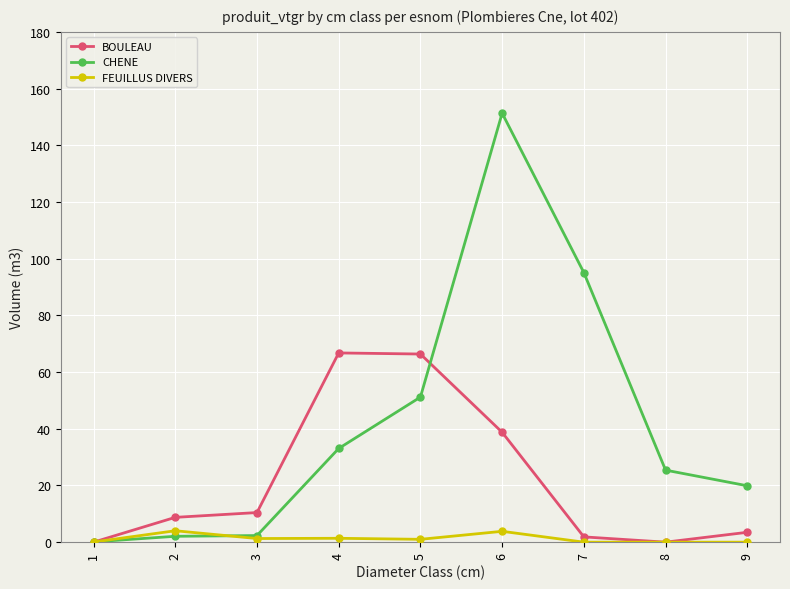

Between 1 and 7, which series saw the biggest shift?

CHENE